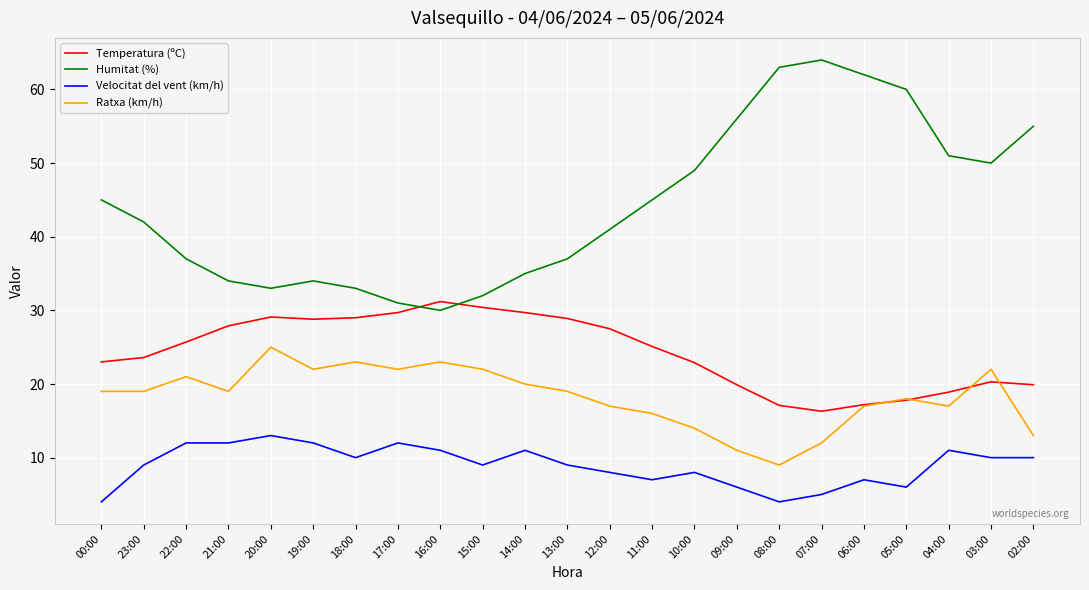

The value of Humitat (%) at 20:00 is 52.7. True or false?

False